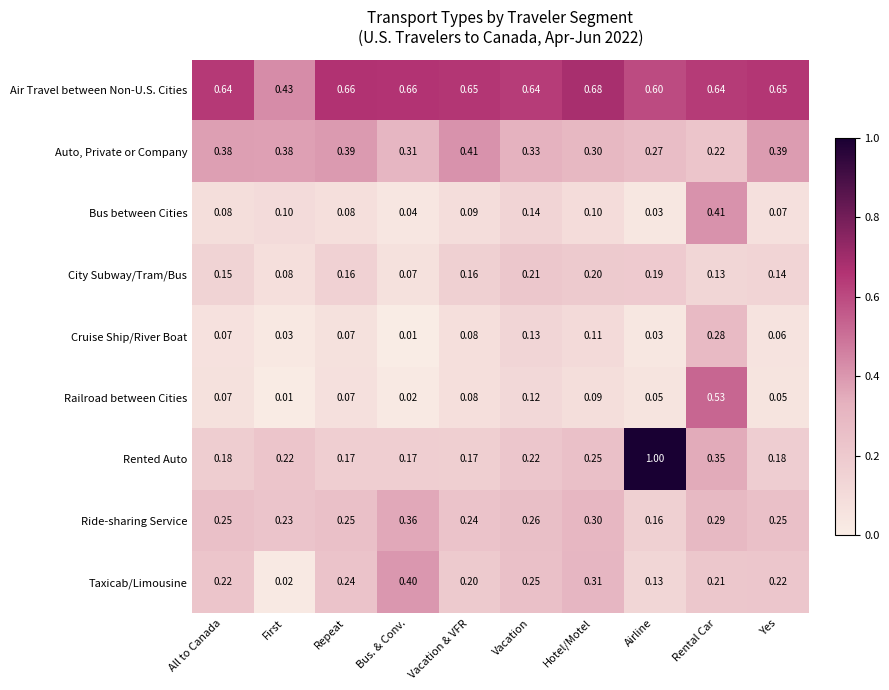

Where is Taxicab/Limousine nearest to the value 0?

First